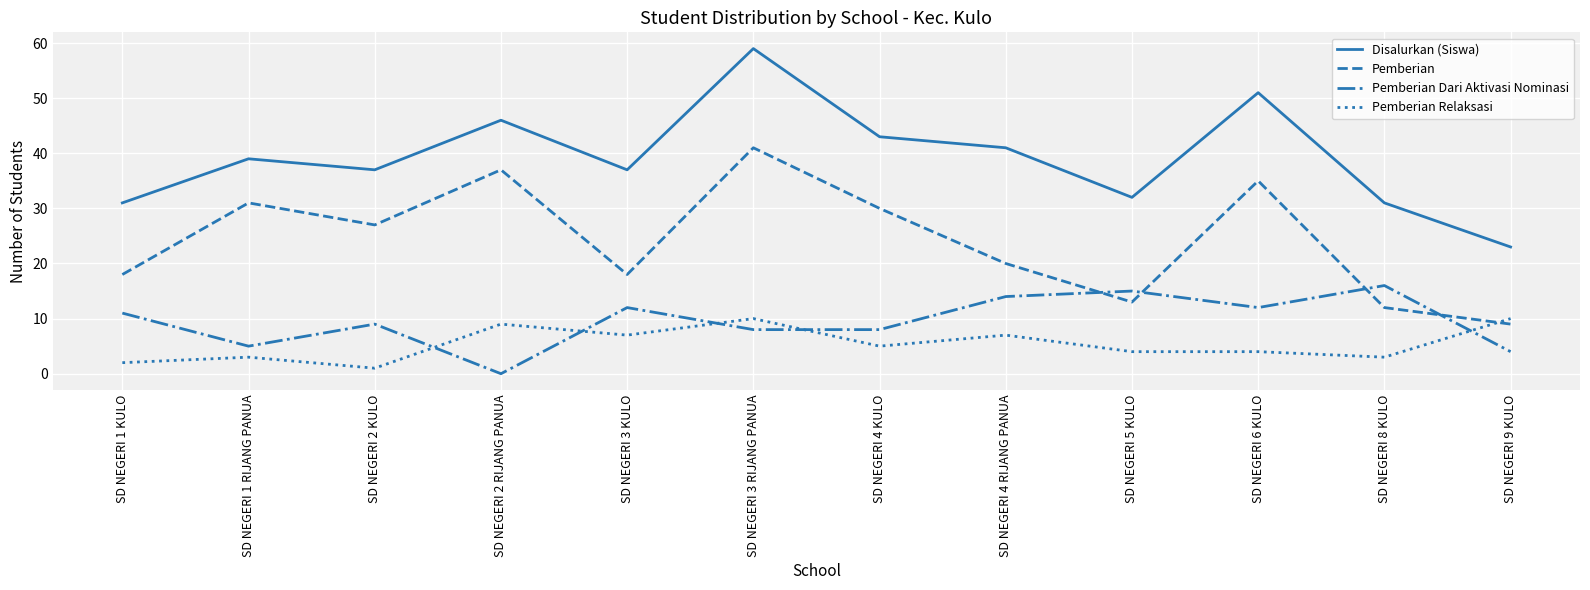

After their last crossing, which series has the higher values: Pemberian or Pemberian Relaksasi?

Pemberian Relaksasi